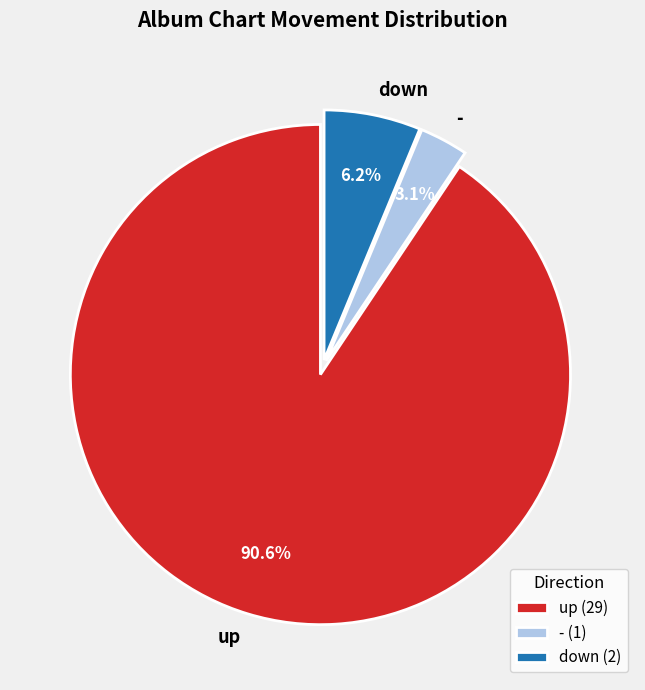

Which category accounts for the majority?

up